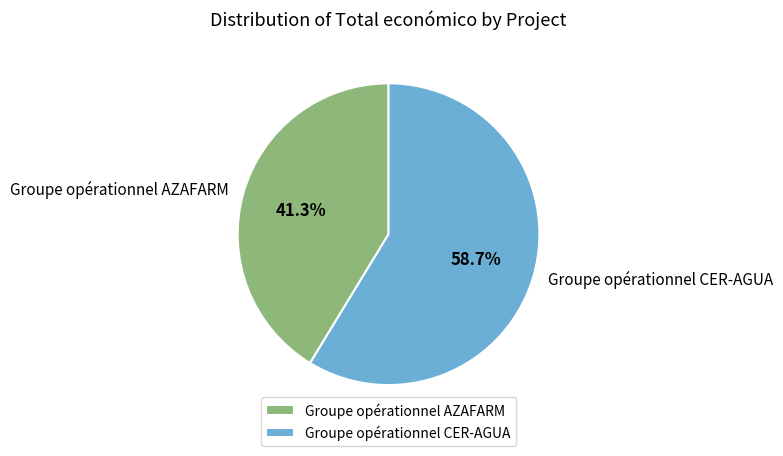

To the nearest percent, what percentage of the pie is Groupe opérationnel AZAFARM?

41%